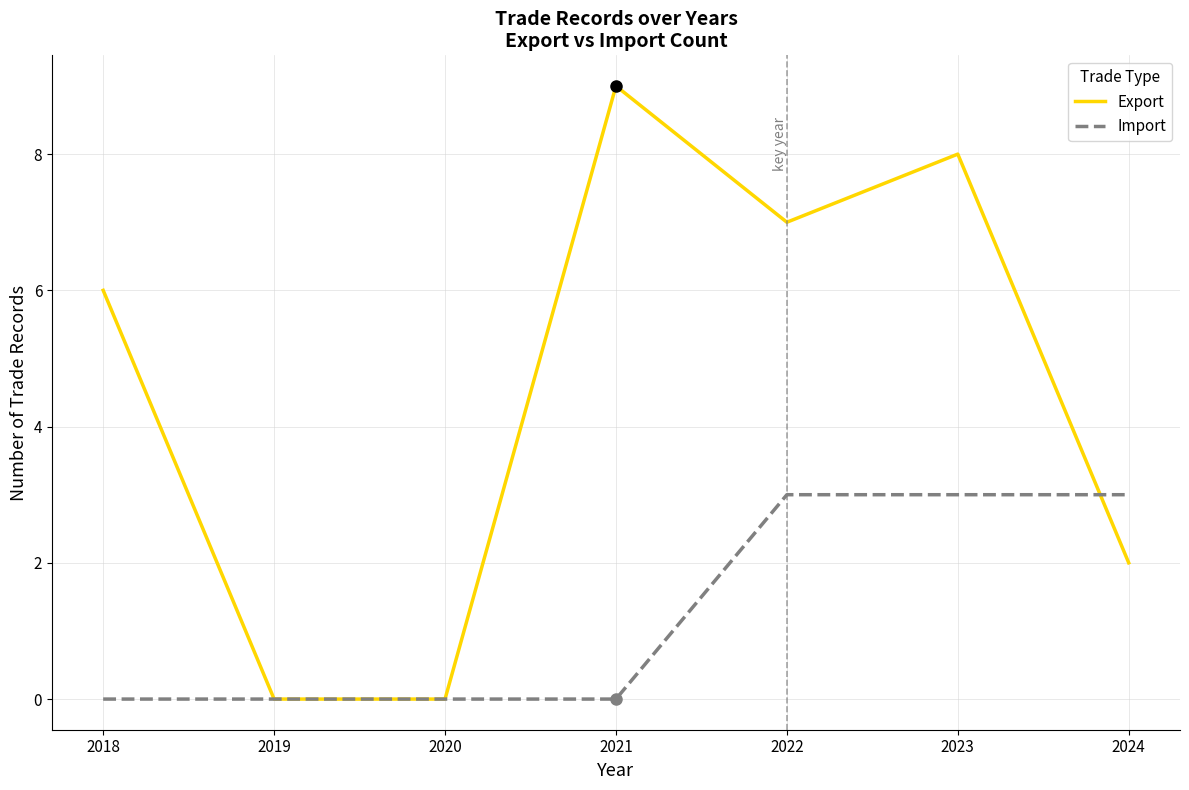

Which series changed the most between 2019 and 2024?

Import